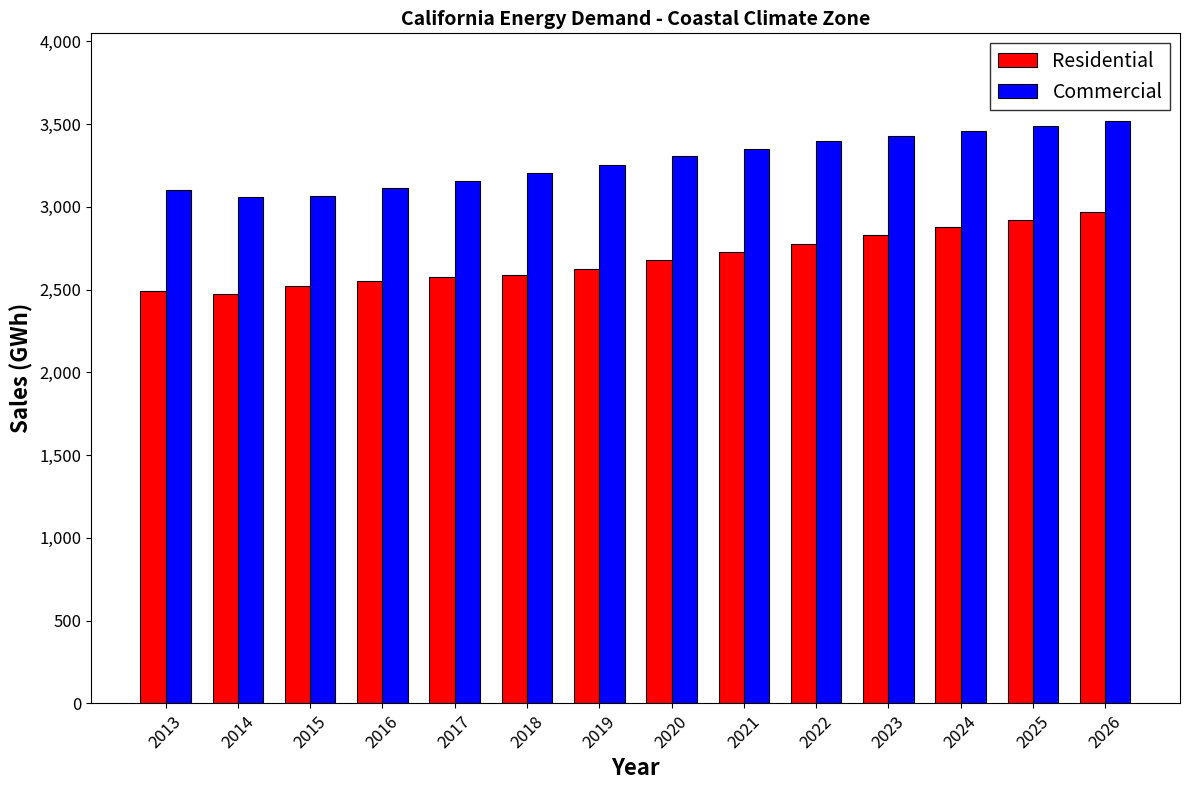

The value of Commercial at 2016 is 3110.9. True or false?

True